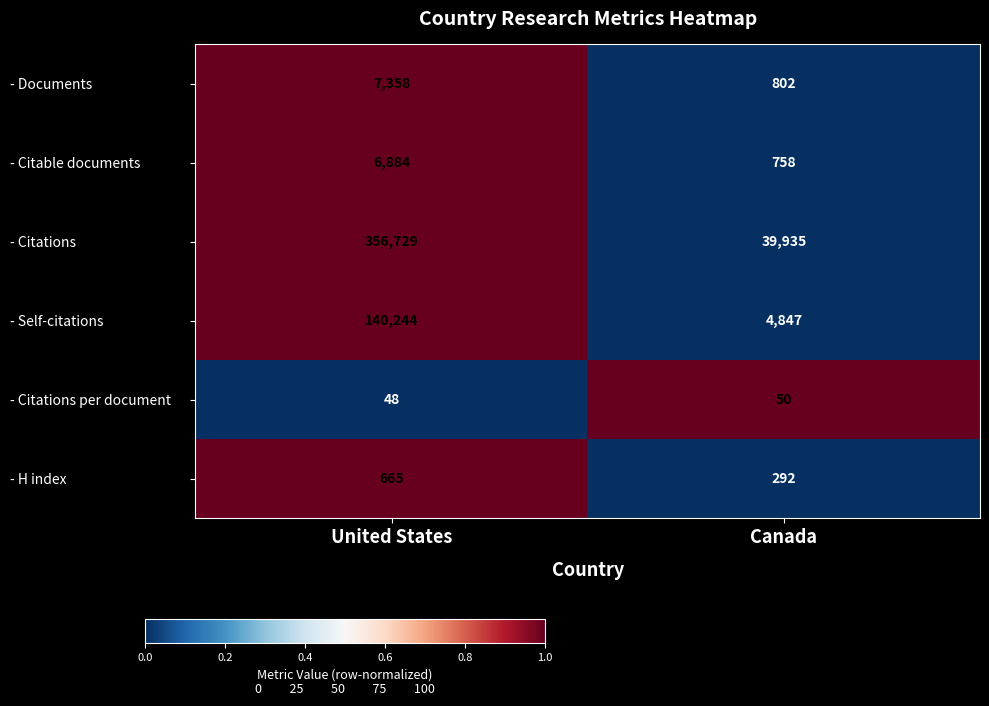

Which series has the largest range (max minus min)?

- Citations